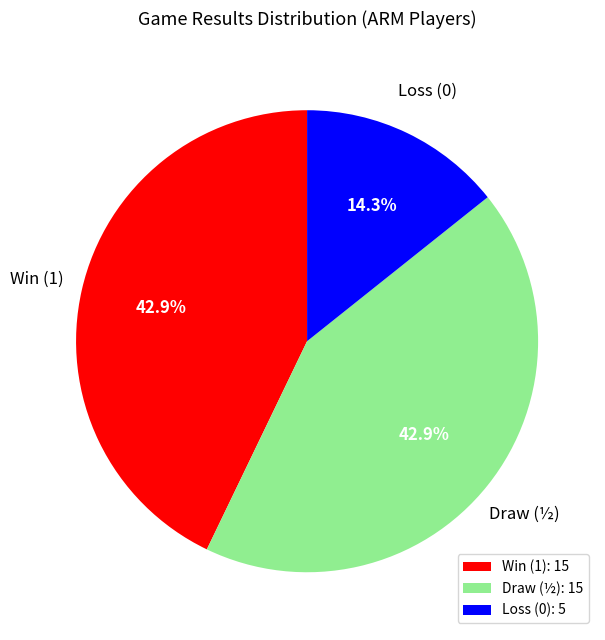

What is the total percentage of Win (1): 15 and Draw (½): 15?

85.7%